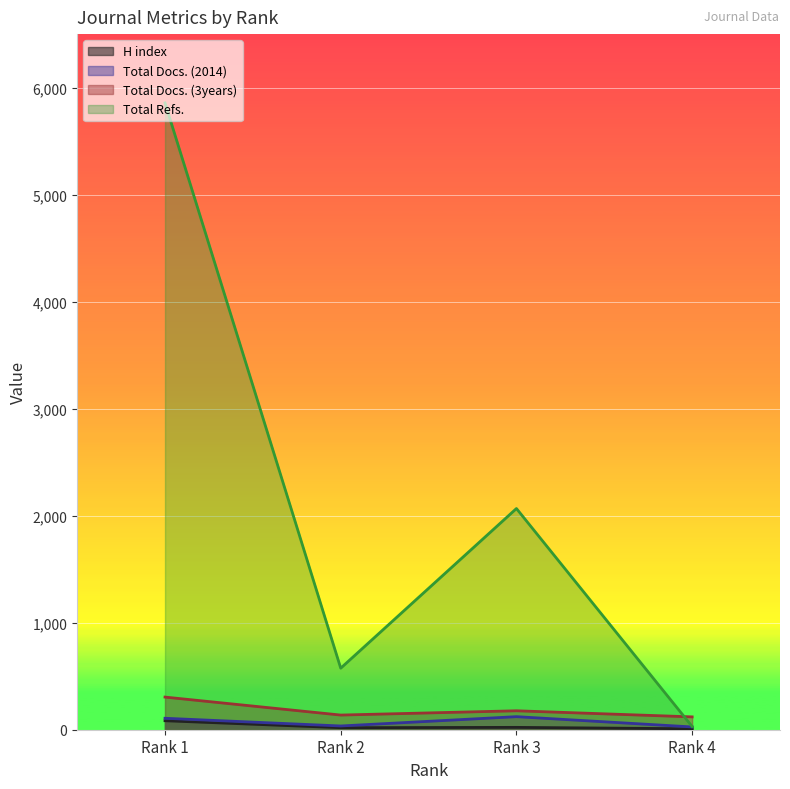

How many values in the Total Refs. series are below 2067?

2